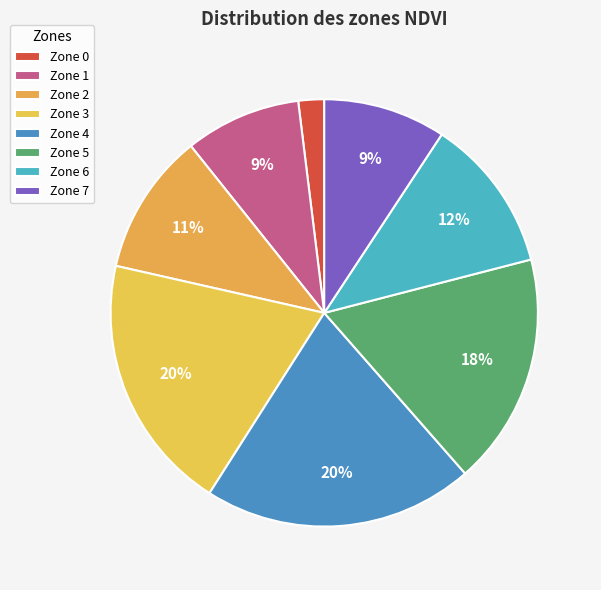

To the nearest percent, what percentage of the pie is Zone 5?

18%